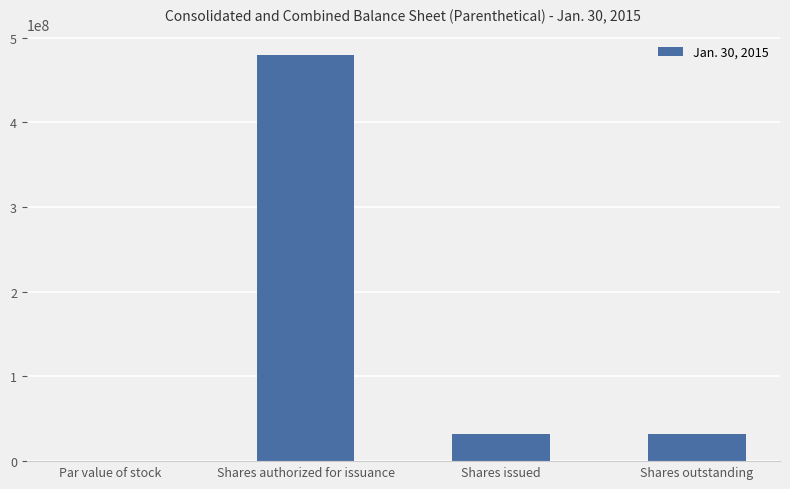

At which label does the data first exceed 31956521?

Shares authorized for issuance